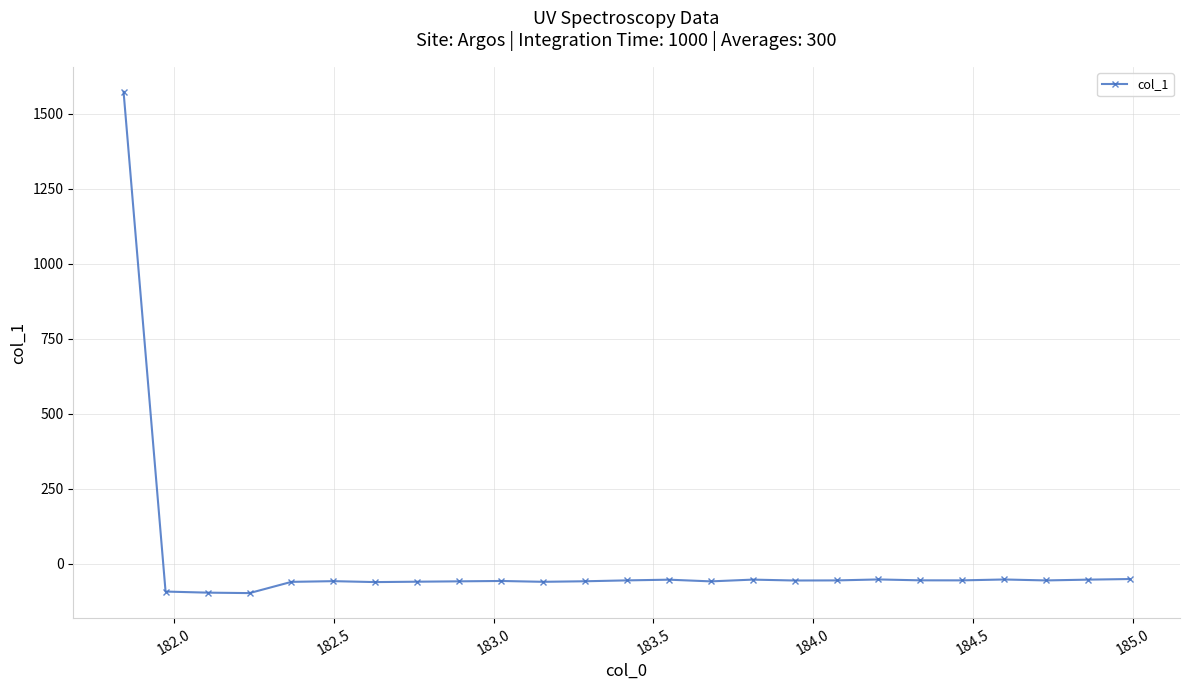

How many data points are less than -56?

14